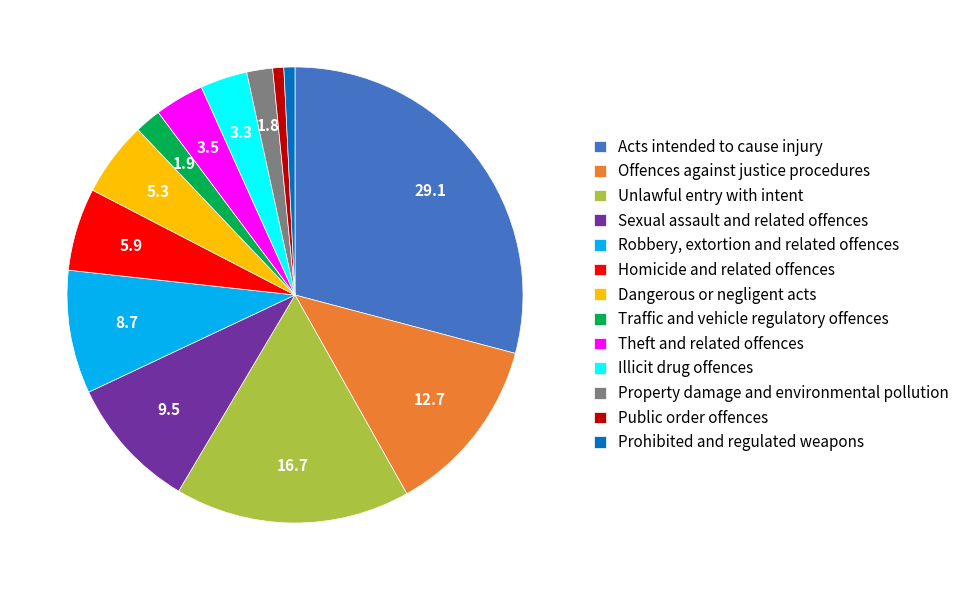

What is the ratio of the value at Unlawful entry with intent to the value at Public order offences?

21.3